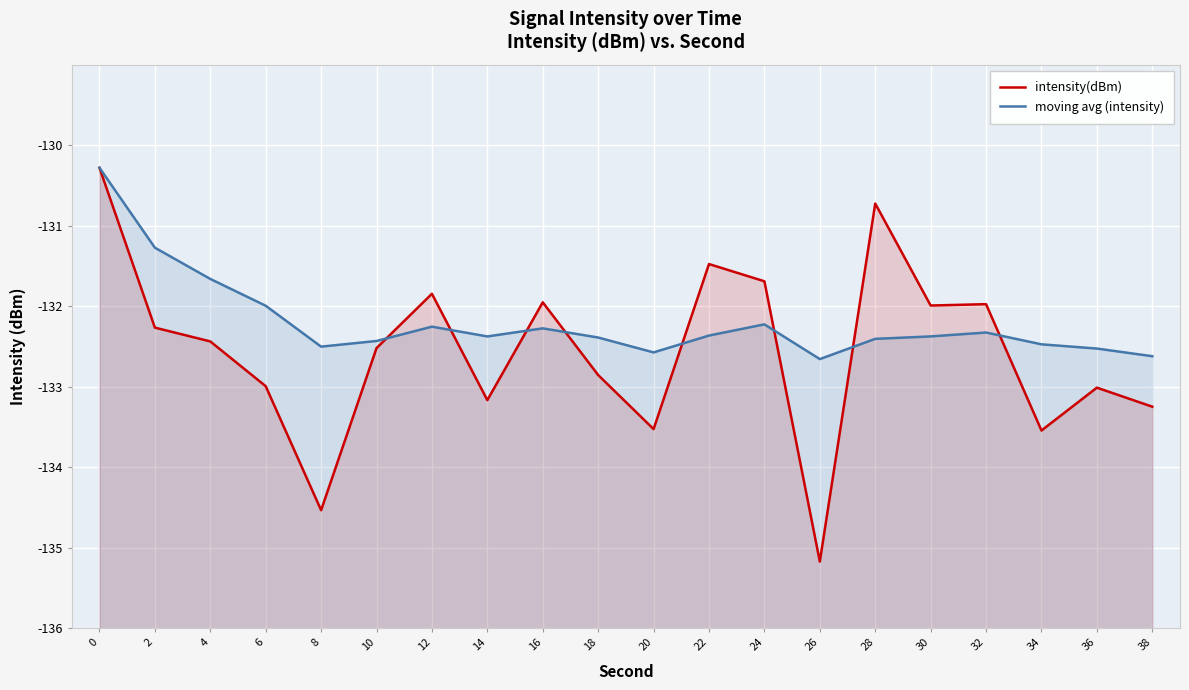

At how many categories does at least one series exceed -133?

20